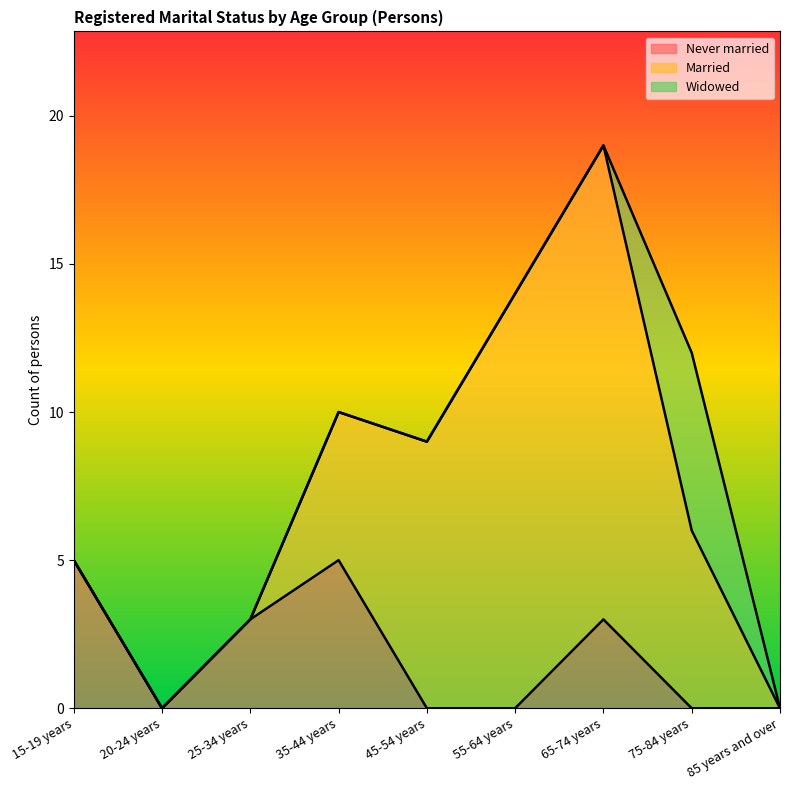

What is the sum of all Married values?

50